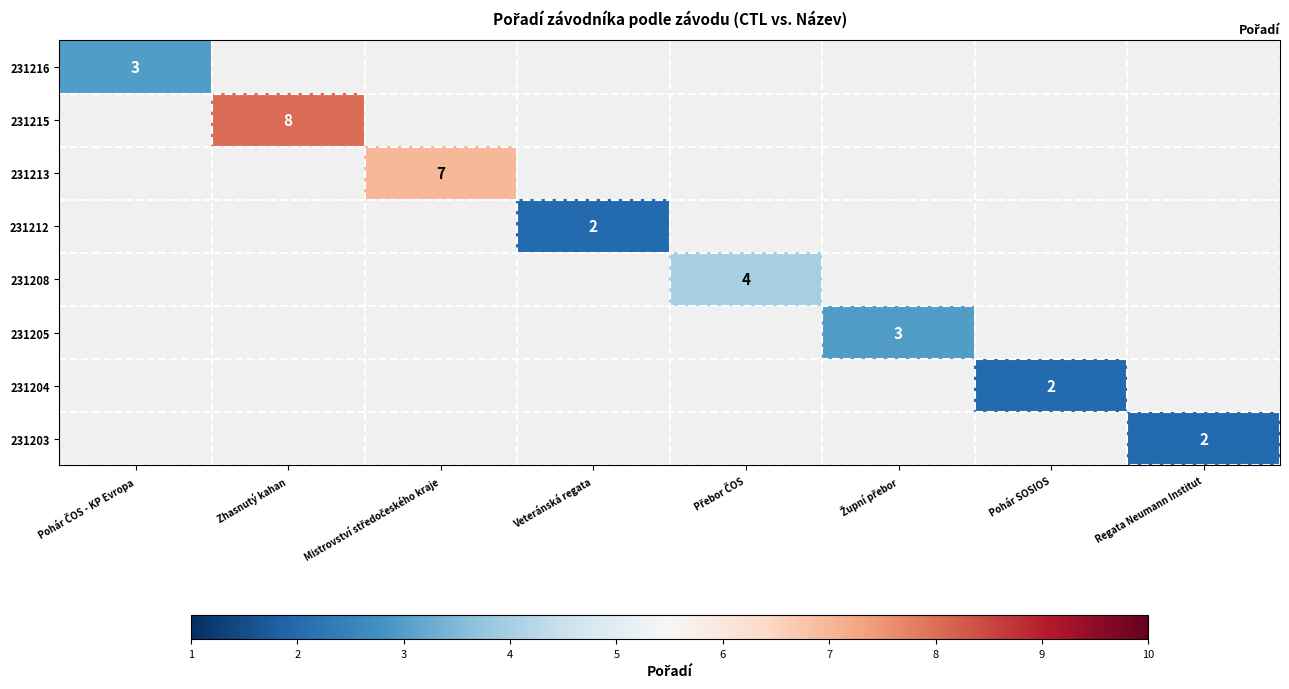

The value of 231203 at Regata Neumann Institut is 3.1. True or false?

False